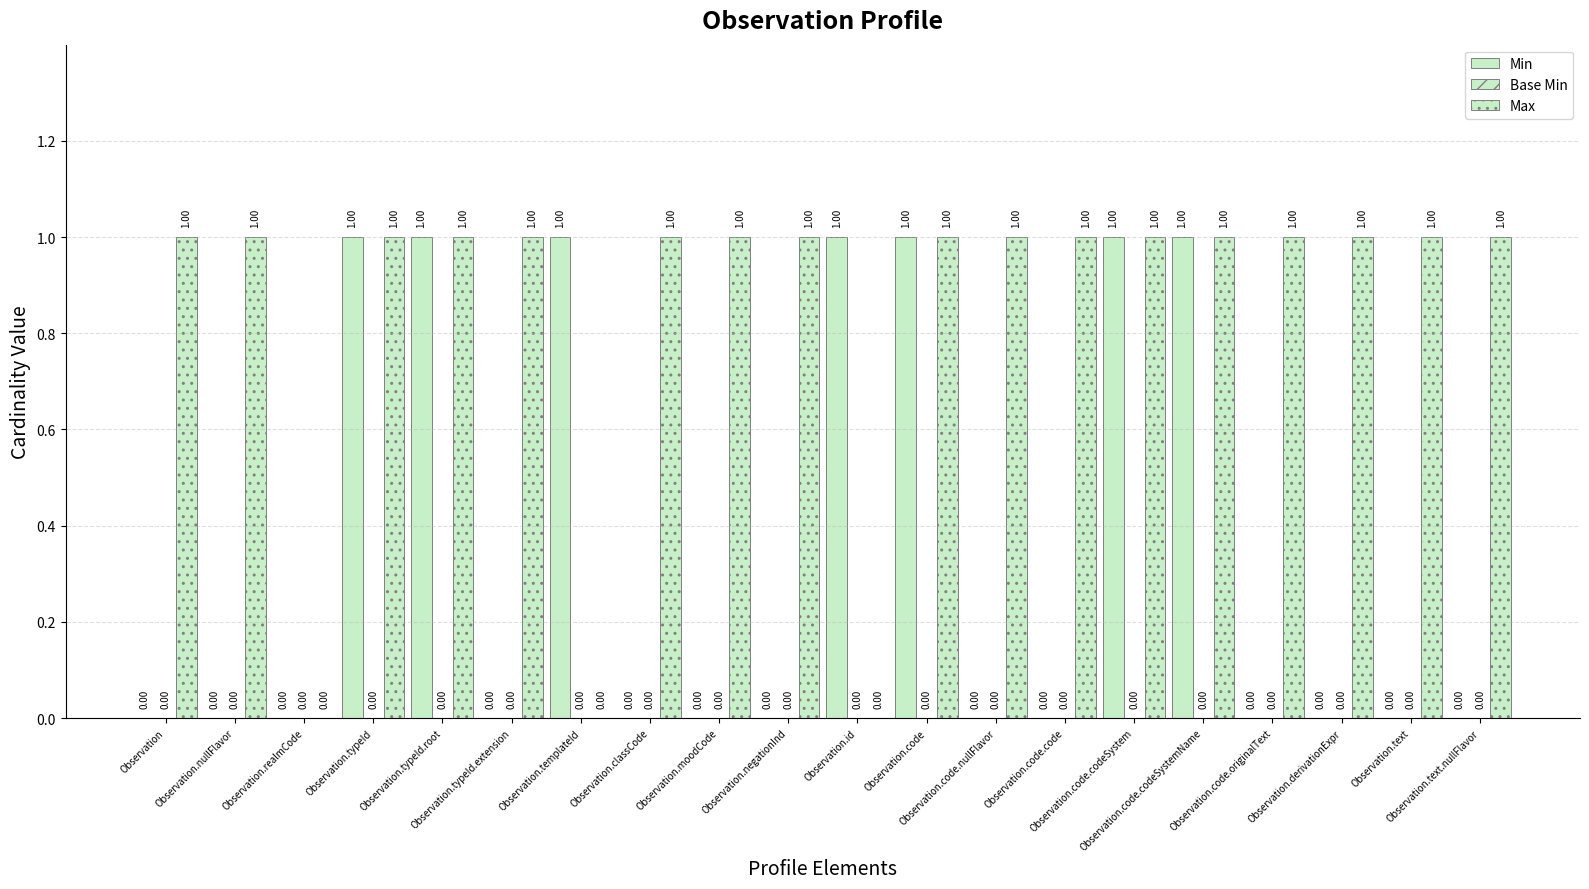

How many positive values does the Max series have?

17